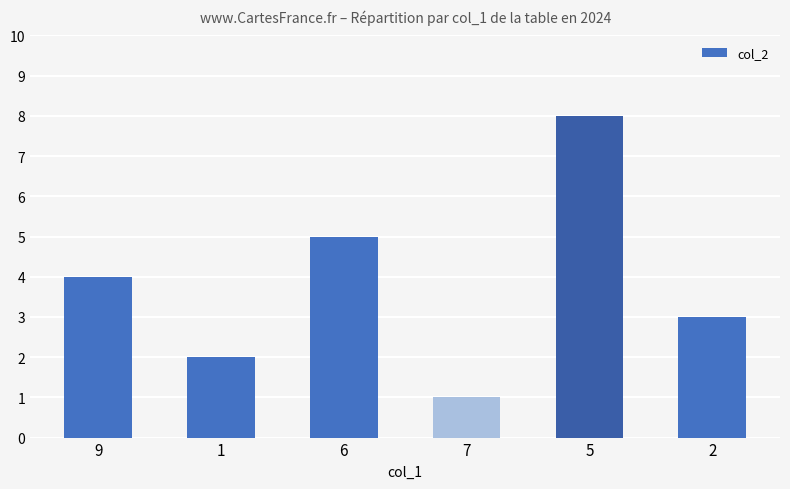

What is the label of the 1st bar from the left?

9